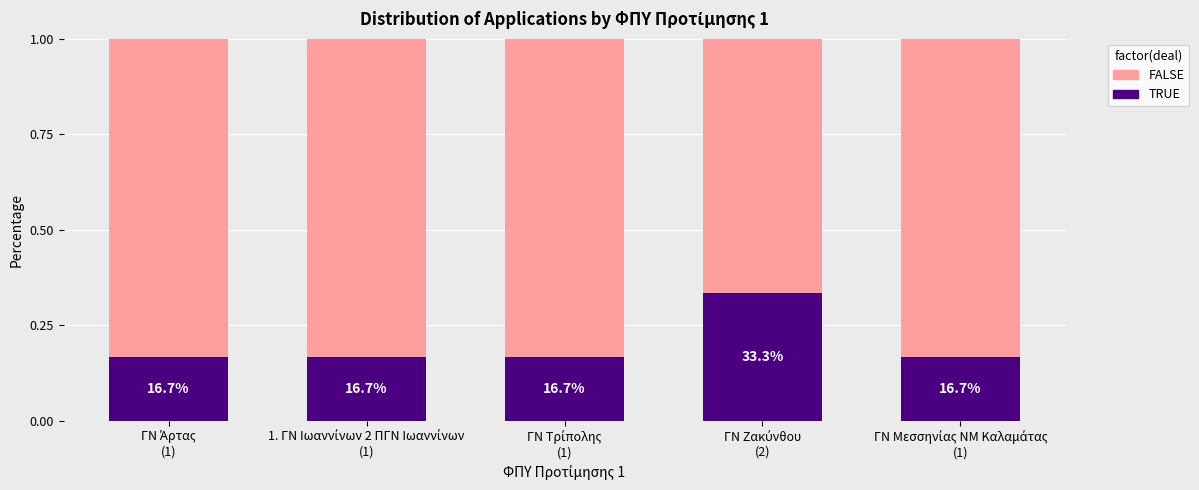

Are the bars horizontal?

No